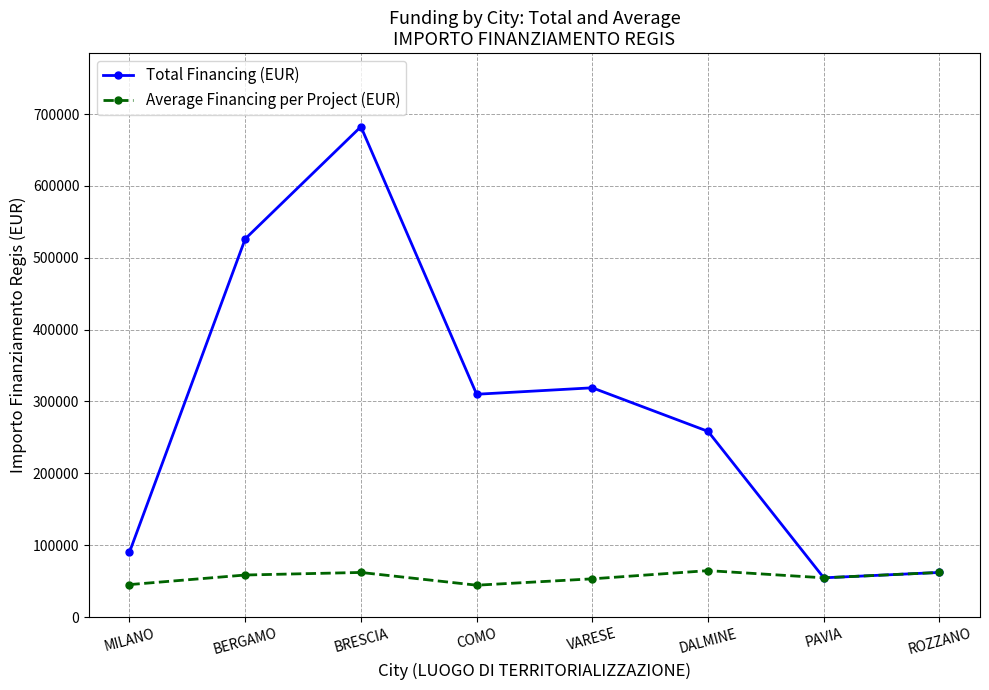

What is the difference between the second highest and second lowest values in the Total Financing (EUR) series?

464312.1